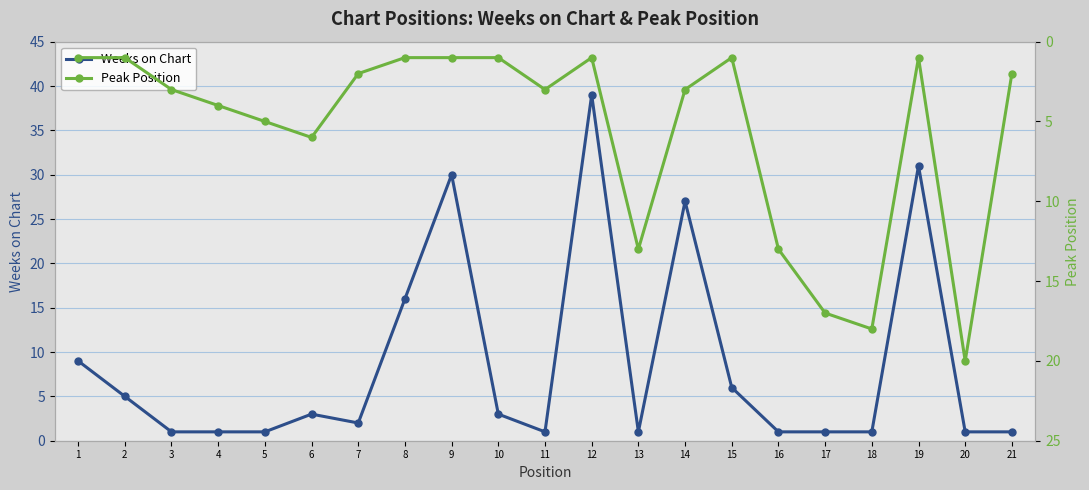

What is the maximum value for Peak Position?

20